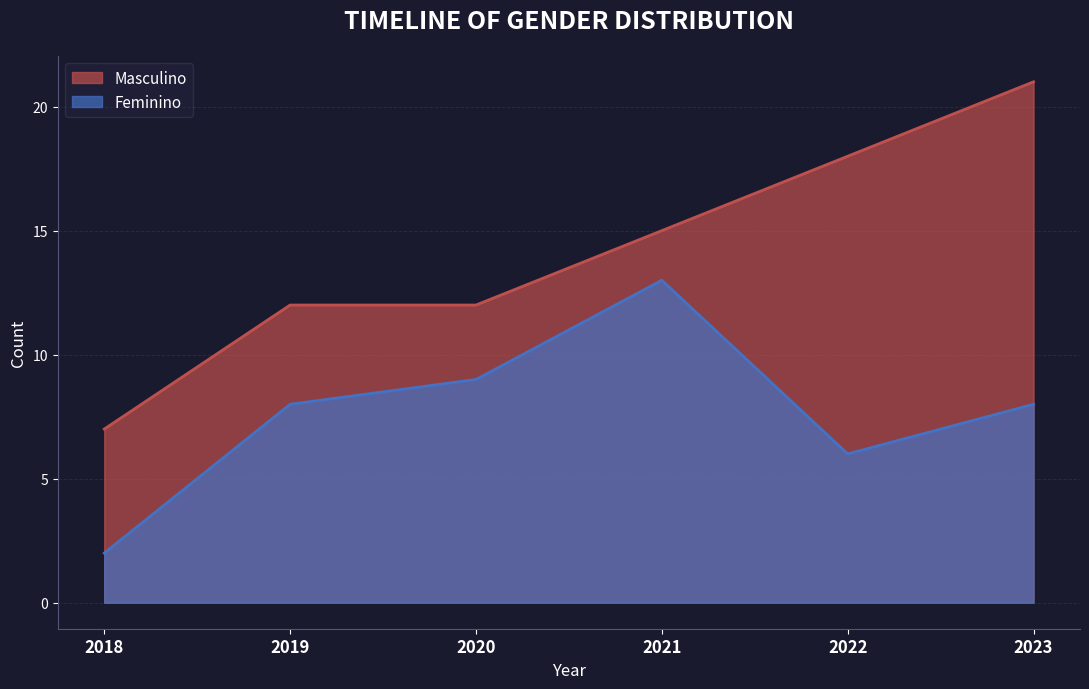

Which series has the largest range (max minus min)?

Masculino